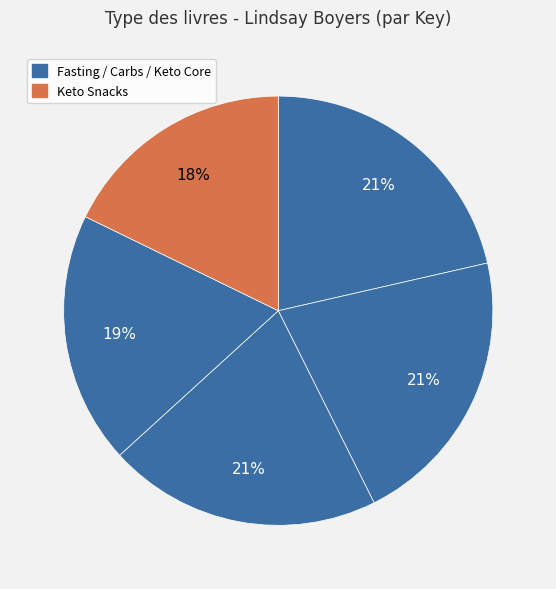

How many slices are in this pie chart?

5